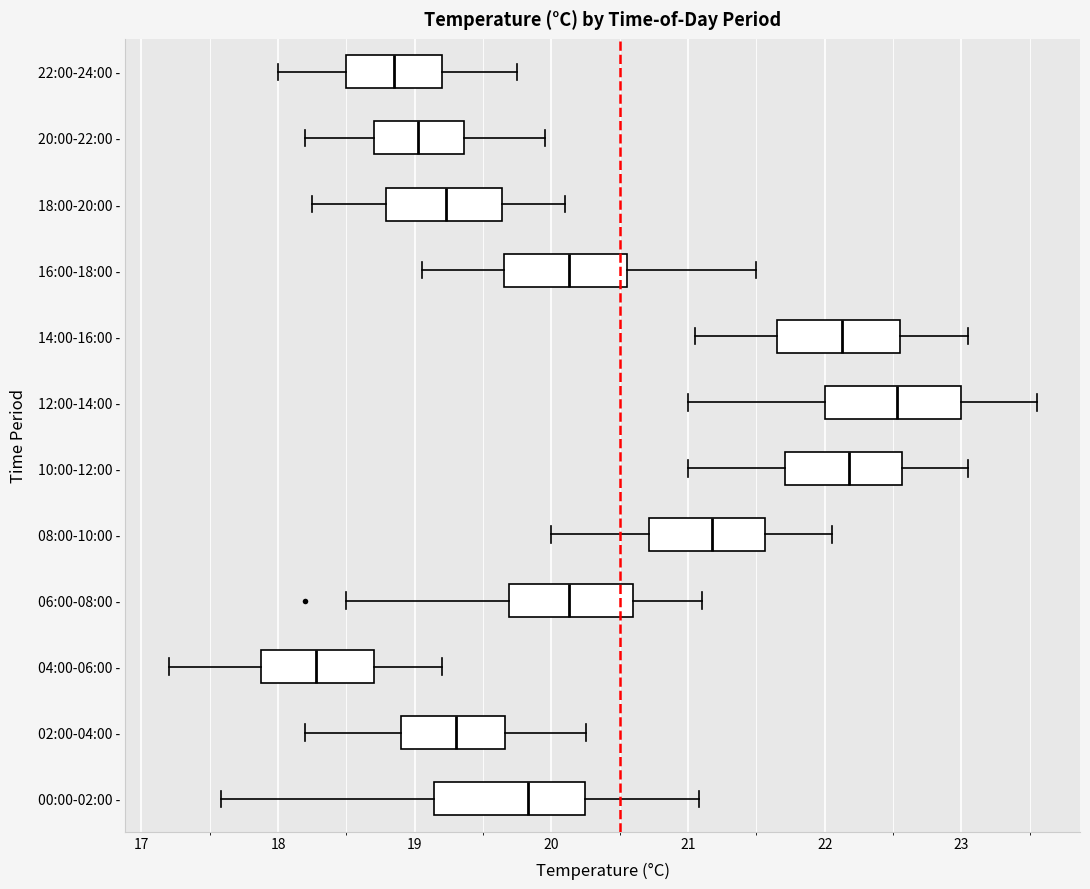

Where does the median line of the box for 12:00-14:00 - sit on the x-axis? The values are not printed on the chart, so give them approximately, as read against the axis.

22.5